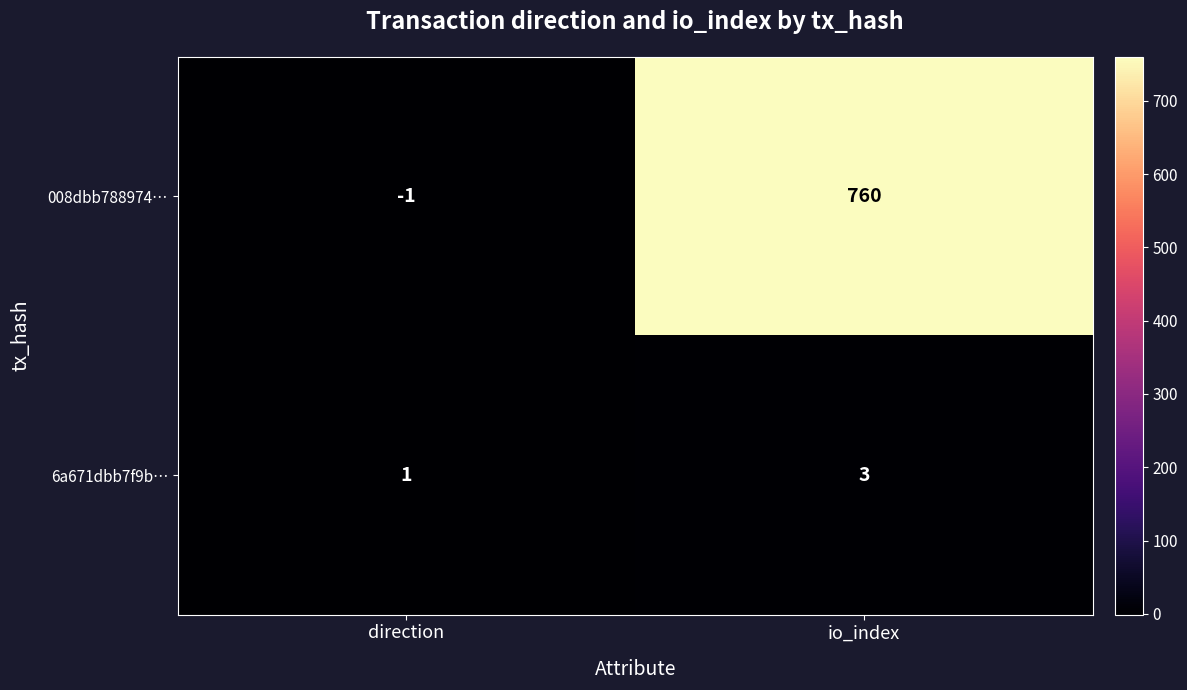

What is the spread (max minus min) of values at direction?

2